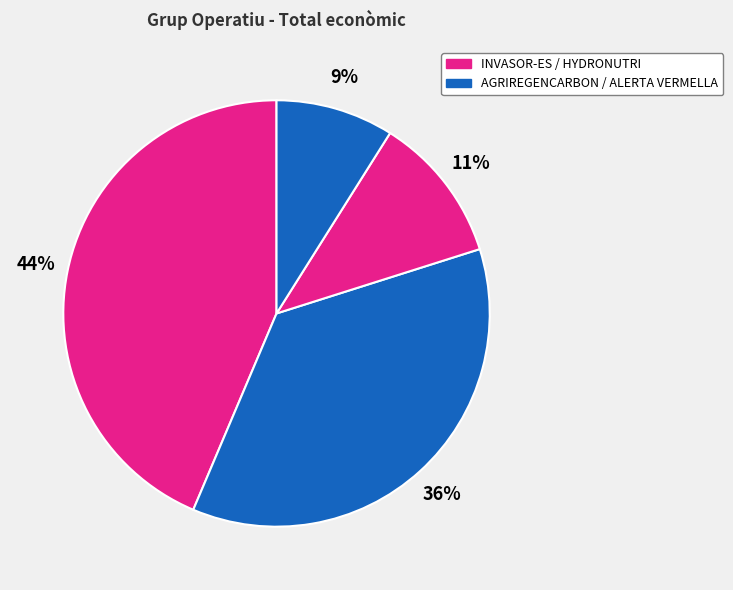

Is there any slice that represents more than half of the pie?

No